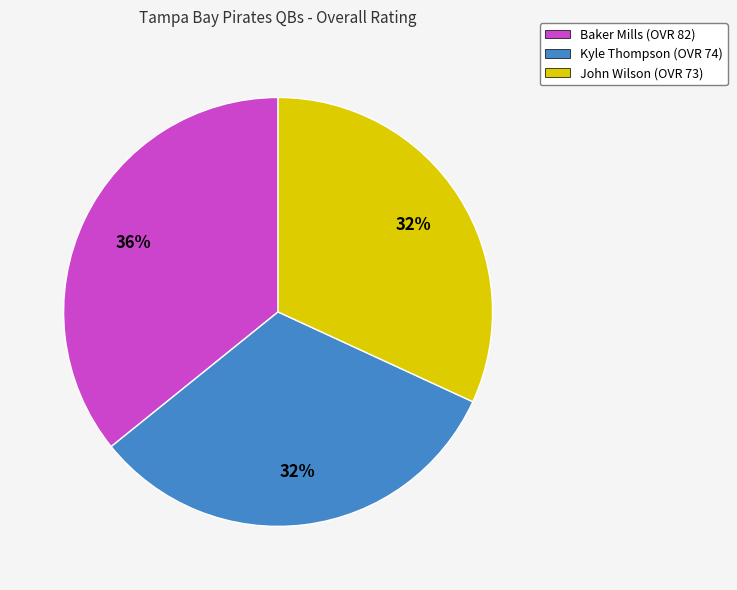

Combined, do John Wilson (OVR 73) and Kyle Thompson (OVR 74) account for over 50%?

Yes